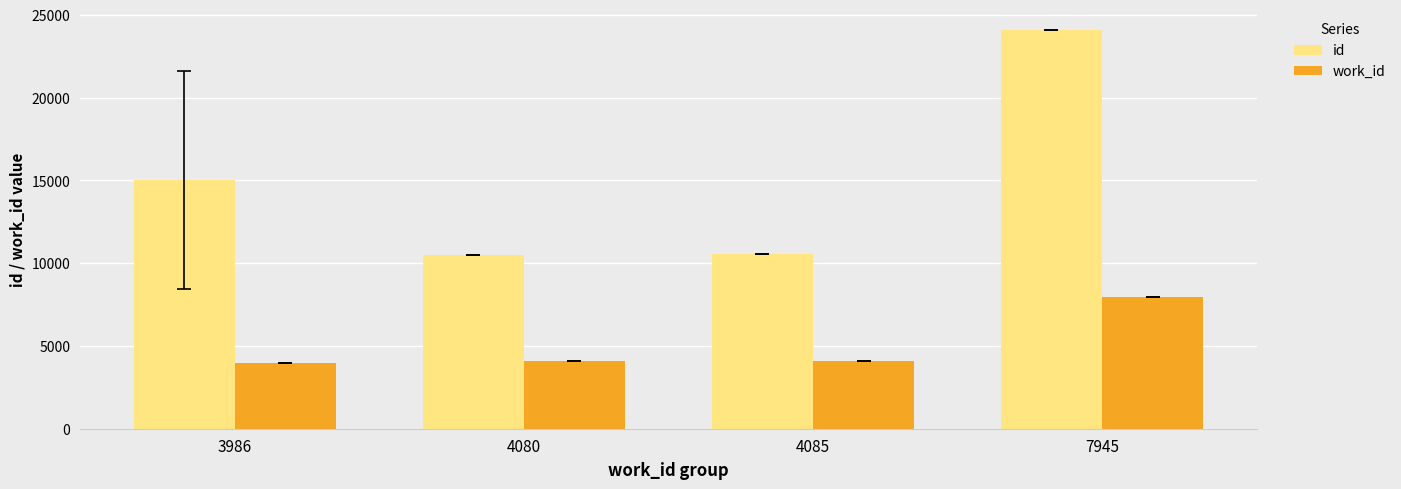

Which series has the largest range (max minus min)?

id